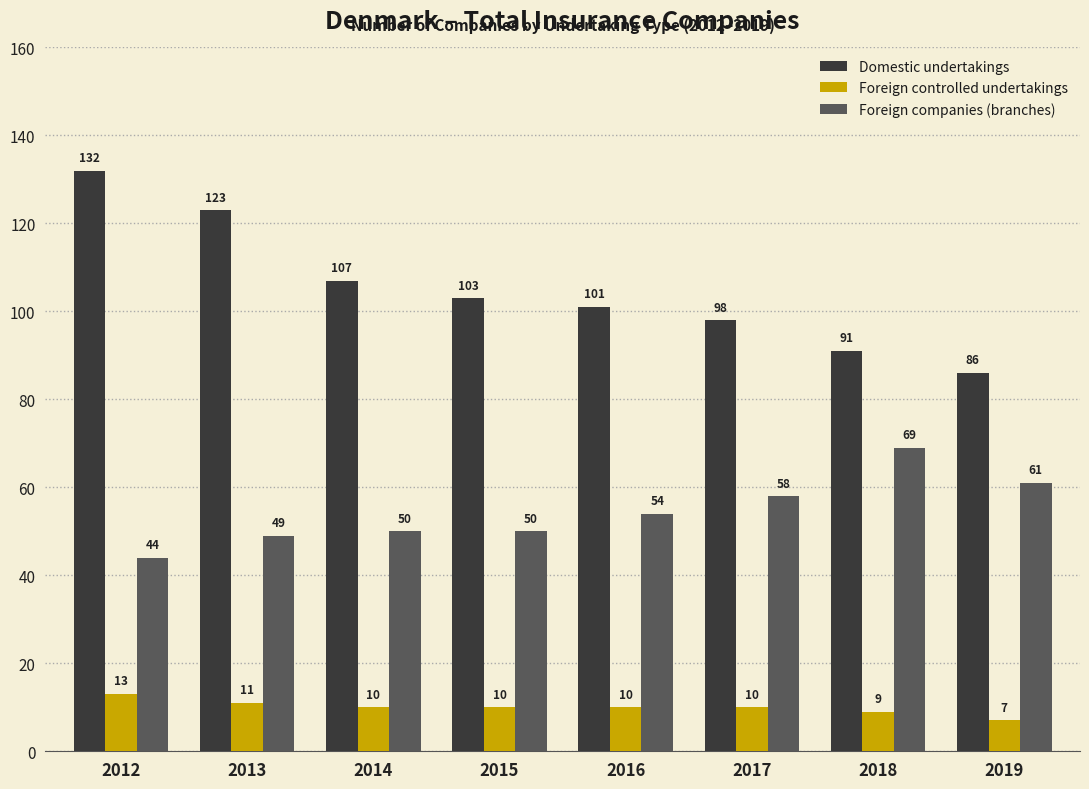

What is the minimum value shown in the chart?

7